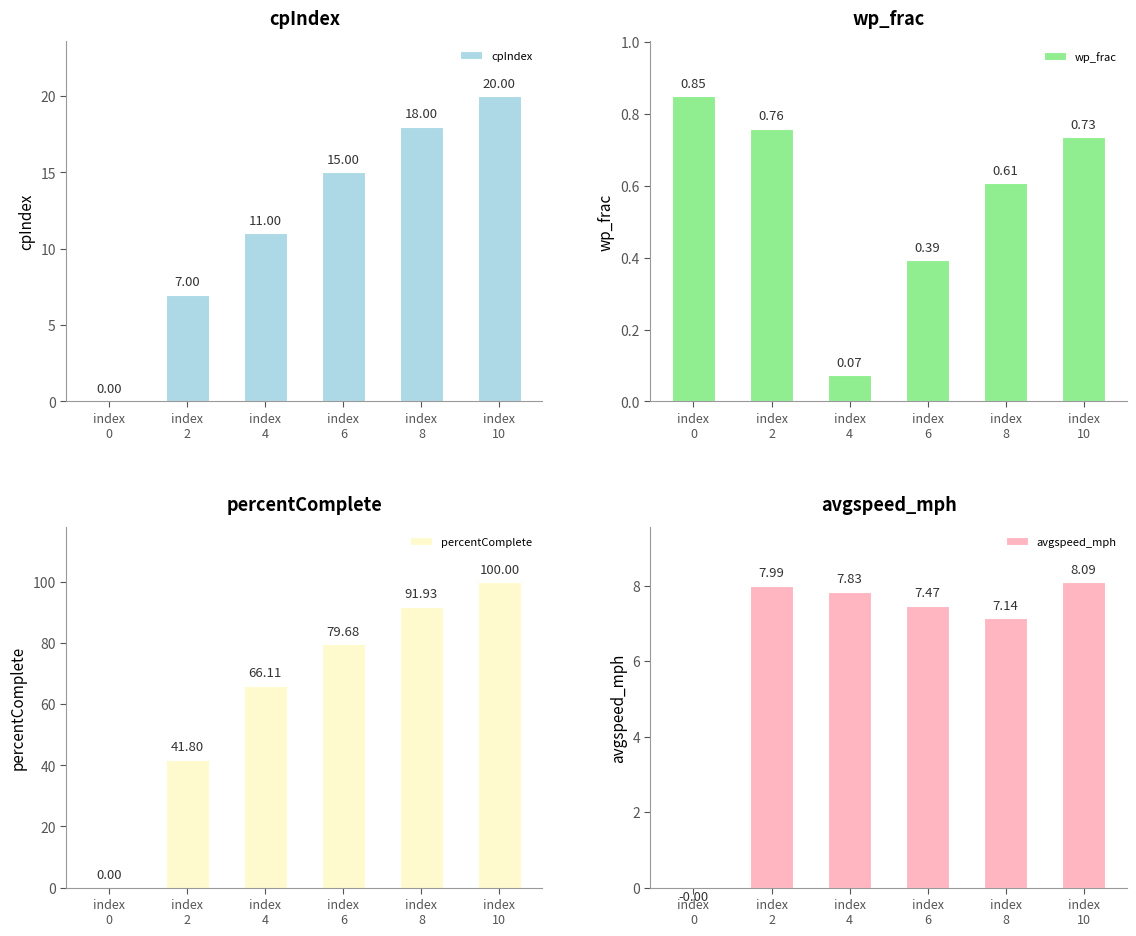

What is the sum of the percentComplete values at index
6 and index
8?

171.6